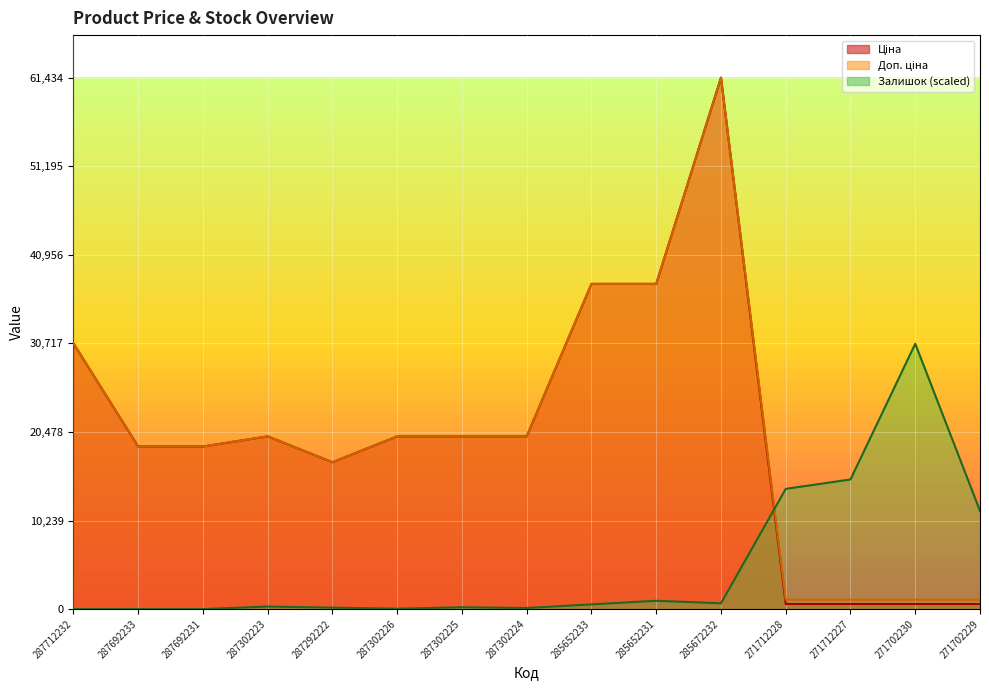

Reading left to right, transcribe all the data shown in this chart.

Ціна: 287712232=30717.1	287692233=18796.8	287692231=18796.8	287302223=19964.2	287292222=16976.3	287302226=19964.2	287302225=19964.2	287302224=19964.2	285652233=37593.6	285652231=37593.6	285672232=61434.3	271712228=589.9	271712227=589.9	271702230=589.9	271702229=589.9
Доп. ціна: 287712232=30717.1	287692233=18796.8	287692231=18796.8	287302223=19964.2	287292222=16976.3	287302226=19964.2	287302225=19964.2	287302224=19964.2	285652233=37593.6	285652231=37593.6	285672232=61434.3	271712228=1081.7	271712227=1081.7	271702230=1081.7	271702229=1081.7
Залишок: 287712232=0.0	287692233=0.0	287692231=0.0	287302223=292.1	287292222=166.9	287302226=41.7	287302225=208.7	287302224=125.2	285652233=542.6	285652231=959.9	285672232=667.8	271712228=13897.8	271712227=14982.9	271702230=30675.4	271702229=11352.0